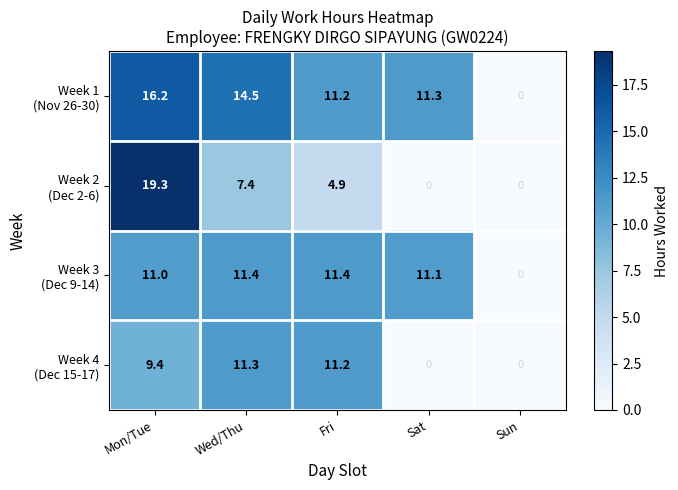

At which category is the sum across all series the highest?

Mon/Tue